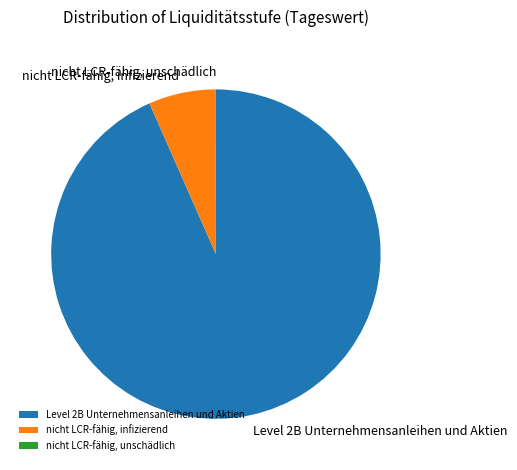

Do Level 2B Unternehmensanleihen und Aktien and nicht LCR-fähig, infizierend together represent more than half of the pie?

Yes